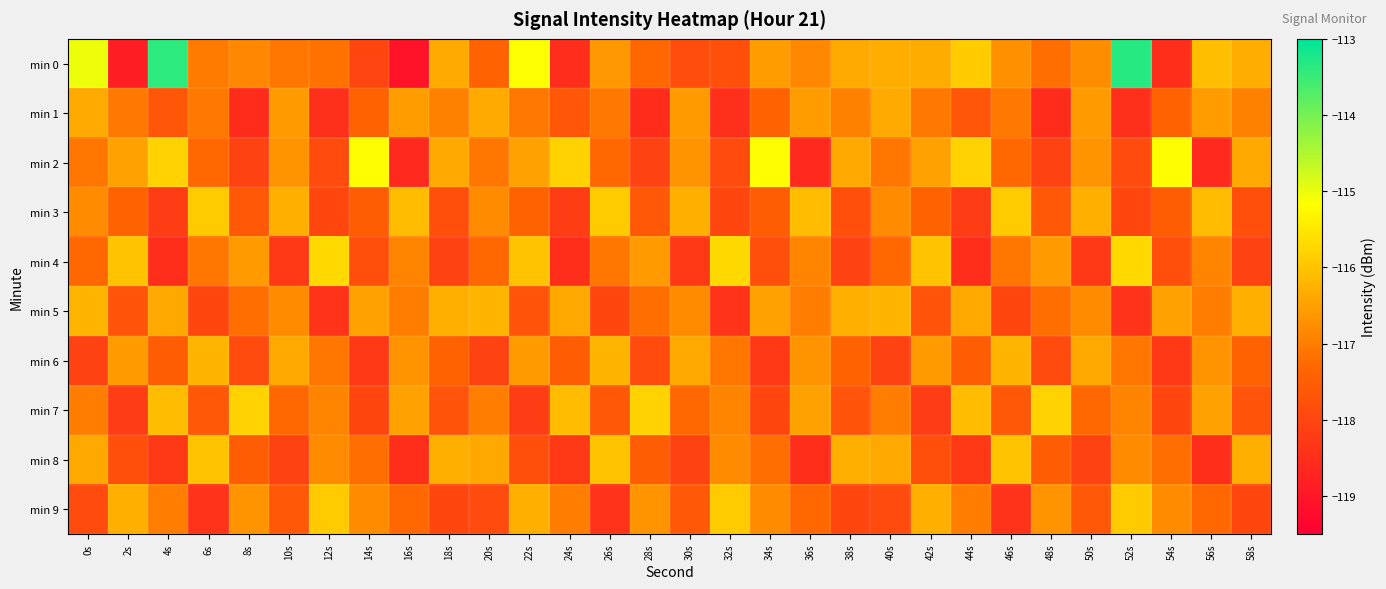

Reading left to right, extract all data points from this chart.

min 0: 0s=-115.0	2s=-118.8	4s=-113.4	6s=-117.0	8s=-116.9	10s=-117.1	12s=-117.1	14s=-118.0	16s=-119.1	18s=-116.4	20s=-117.4	22s=-115.2	24s=-118.5	26s=-116.6	28s=-117.3	30s=-117.8	32s=-117.8	34s=-116.6	36s=-116.8	38s=-116.4	40s=-116.3	42s=-116.3	44s=-115.9	46s=-116.7	48s=-117.2	50s=-116.8	52s=-113.3	54s=-118.5	56s=-116.1	58s=-116.3
min 1: 0s=-116.4	2s=-117.1	4s=-117.6	6s=-117.0	8s=-118.5	10s=-116.6	12s=-118.5	14s=-117.4	16s=-116.6	18s=-117.0	20s=-116.4	22s=-117.1	24s=-117.6	26s=-117.0	28s=-118.5	30s=-116.6	32s=-118.5	34s=-117.4	36s=-116.6	38s=-117.0	40s=-116.4	42s=-117.1	44s=-117.6	46s=-117.0	48s=-118.5	50s=-116.6	52s=-118.5	54s=-117.4	56s=-116.6	58s=-117.0
min 2: 0s=-117.1	2s=-116.5	4s=-115.8	6s=-117.3	8s=-118.1	10s=-116.7	12s=-117.9	14s=-115.2	16s=-118.6	18s=-116.4	20s=-117.1	22s=-116.5	24s=-115.8	26s=-117.3	28s=-118.1	30s=-116.7	32s=-117.9	34s=-115.2	36s=-118.6	38s=-116.4	40s=-117.1	42s=-116.5	44s=-115.8	46s=-117.3	48s=-118.1	50s=-116.7	52s=-117.9	54s=-115.2	56s=-118.6	58s=-116.4
min 3: 0s=-116.8	2s=-117.4	4s=-118.2	6s=-115.9	8s=-117.6	10s=-116.3	12s=-118.0	14s=-117.5	16s=-116.1	18s=-117.8	20s=-116.8	22s=-117.4	24s=-118.2	26s=-115.9	28s=-117.6	30s=-116.3	32s=-118.0	34s=-117.5	36s=-116.1	38s=-117.8	40s=-116.8	42s=-117.4	44s=-118.2	46s=-115.9	48s=-117.6	50s=-116.3	52s=-118.0	54s=-117.5	56s=-116.1	58s=-117.8
min 4: 0s=-117.3	2s=-116.0	4s=-118.5	6s=-117.1	8s=-116.6	10s=-118.3	12s=-115.7	14s=-117.8	16s=-116.9	18s=-118.1	20s=-117.3	22s=-116.0	24s=-118.5	26s=-117.1	28s=-116.6	30s=-118.3	32s=-115.7	34s=-117.8	36s=-116.9	38s=-118.1	40s=-117.3	42s=-116.0	44s=-118.5	46s=-117.1	48s=-116.6	50s=-118.3	52s=-115.7	54s=-117.8	56s=-116.9	58s=-118.1
min 5: 0s=-116.2	2s=-117.7	4s=-116.4	6s=-118.0	8s=-117.2	10s=-116.8	12s=-118.4	14s=-116.5	16s=-117.0	18s=-116.3	20s=-116.2	22s=-117.7	24s=-116.4	26s=-118.0	28s=-117.2	30s=-116.8	32s=-118.4	34s=-116.5	36s=-117.0	38s=-116.3	40s=-116.2	42s=-117.7	44s=-116.4	46s=-118.0	48s=-117.2	50s=-116.8	52s=-118.4	54s=-116.5	56s=-117.0	58s=-116.3
min 6: 0s=-118.1	2s=-116.6	4s=-117.5	6s=-116.2	8s=-117.9	10s=-116.4	12s=-117.1	14s=-118.3	16s=-116.7	18s=-117.4	20s=-118.1	22s=-116.6	24s=-117.5	26s=-116.2	28s=-117.9	30s=-116.4	32s=-117.1	34s=-118.3	36s=-116.7	38s=-117.4	40s=-118.1	42s=-116.6	44s=-117.5	46s=-116.2	48s=-117.9	50s=-116.4	52s=-117.1	54s=-118.3	56s=-116.7	58s=-117.4
min 7: 0s=-117.0	2s=-118.2	4s=-116.1	6s=-117.6	8s=-115.8	10s=-117.3	12s=-116.9	14s=-118.0	16s=-116.5	18s=-117.7	20s=-117.0	22s=-118.2	24s=-116.1	26s=-117.6	28s=-115.8	30s=-117.3	32s=-116.9	34s=-118.0	36s=-116.5	38s=-117.7	40s=-117.0	42s=-118.2	44s=-116.1	46s=-117.6	48s=-115.8	50s=-117.3	52s=-116.9	54s=-118.0	56s=-116.5	58s=-117.7
min 8: 0s=-116.4	2s=-117.8	4s=-118.3	6s=-116.0	8s=-117.5	10s=-118.1	12s=-116.8	14s=-117.2	16s=-118.5	18s=-116.3	20s=-116.4	22s=-117.8	24s=-118.3	26s=-116.0	28s=-117.5	30s=-118.1	32s=-116.8	34s=-117.2	36s=-118.5	38s=-116.3	40s=-116.4	42s=-117.8	44s=-118.3	46s=-116.0	48s=-117.5	50s=-118.1	52s=-116.8	54s=-117.2	56s=-118.5	58s=-116.3
min 9: 0s=-117.9	2s=-116.3	4s=-117.0	6s=-118.4	8s=-116.7	10s=-117.6	12s=-115.9	14s=-116.8	16s=-117.3	18s=-118.0	20s=-117.9	22s=-116.3	24s=-117.0	26s=-118.4	28s=-116.7	30s=-117.6	32s=-115.9	34s=-116.8	36s=-117.3	38s=-118.0	40s=-117.9	42s=-116.3	44s=-117.0	46s=-118.4	48s=-116.7	50s=-117.6	52s=-115.9	54s=-116.8	56s=-117.3	58s=-118.0